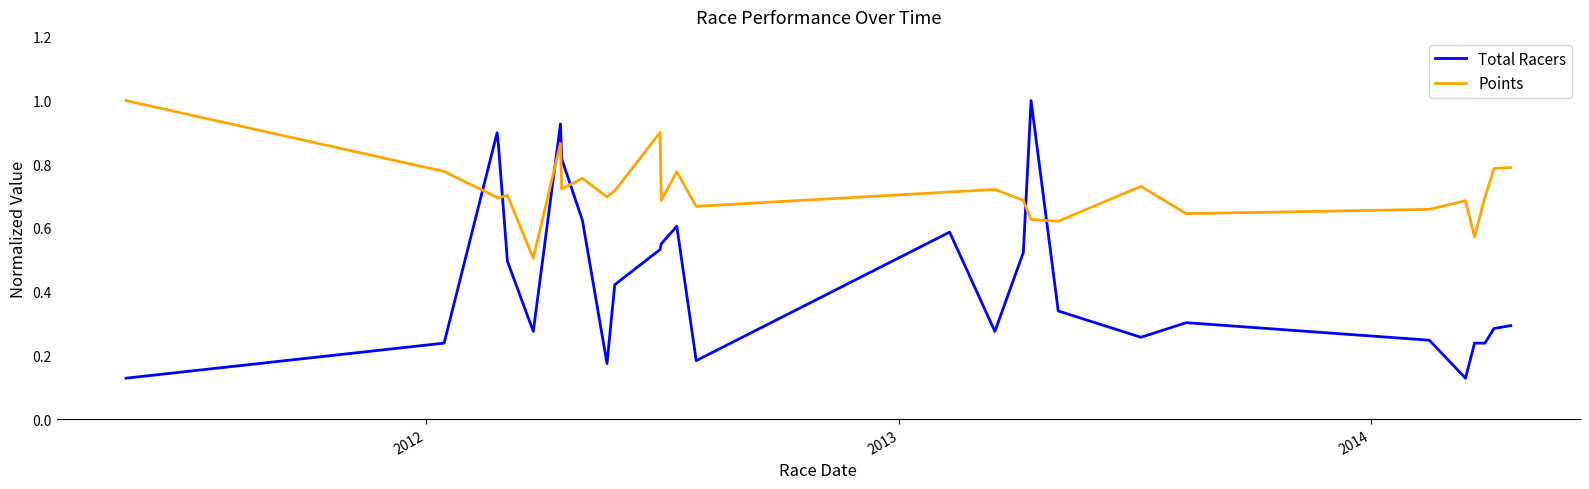

Which series has the largest total across all categories?

Points